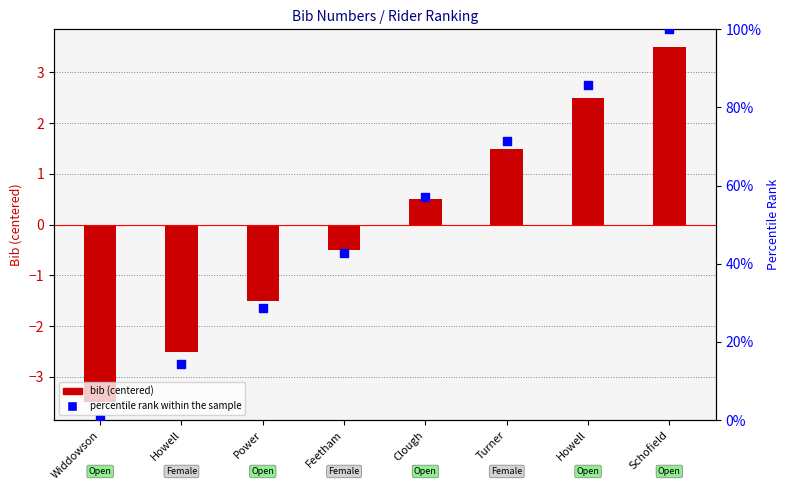

Which series has the largest total across all categories?

percentile rank within the sample